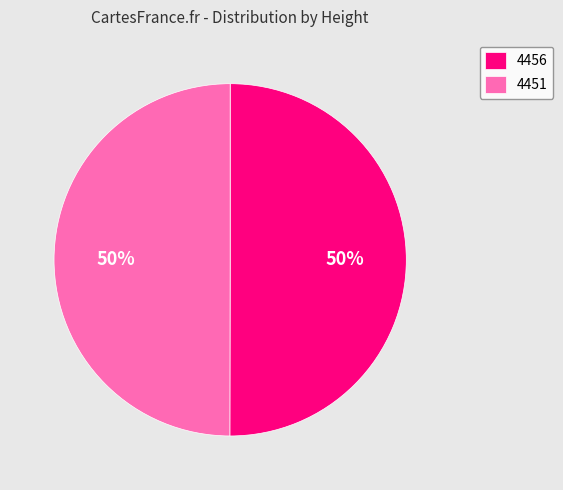

To the nearest percent, what portion does 4451 represent?

50%